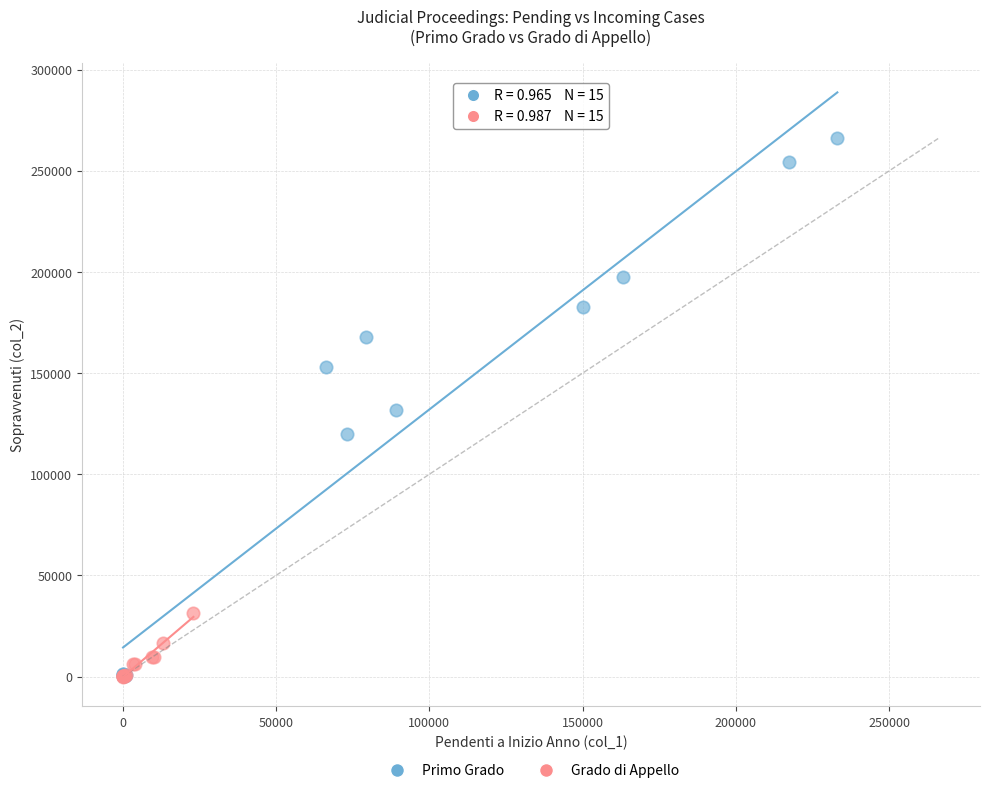

Which series reaches the maximum Y coordinate?

Primo Grado